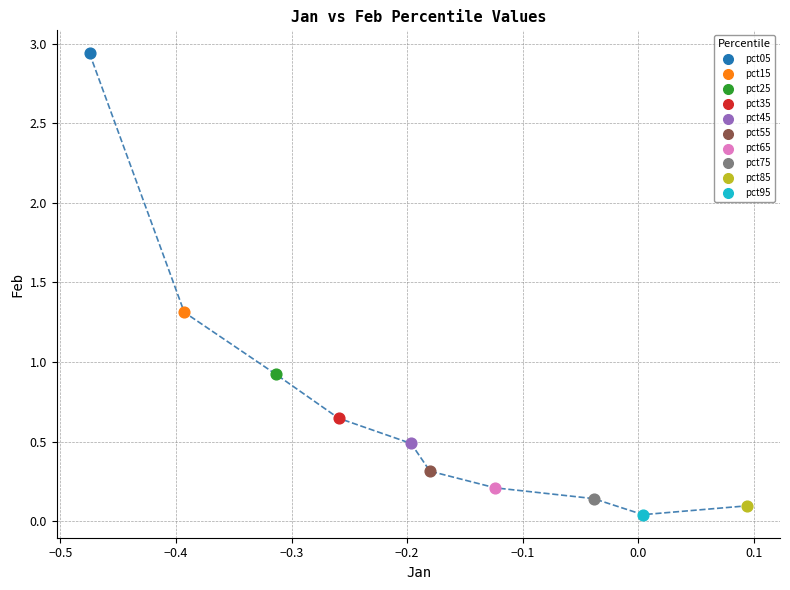

What are all the series names shown in the legend?

pct05, pct15, pct25, pct35, pct45, pct55, pct65, pct75, pct85, pct95